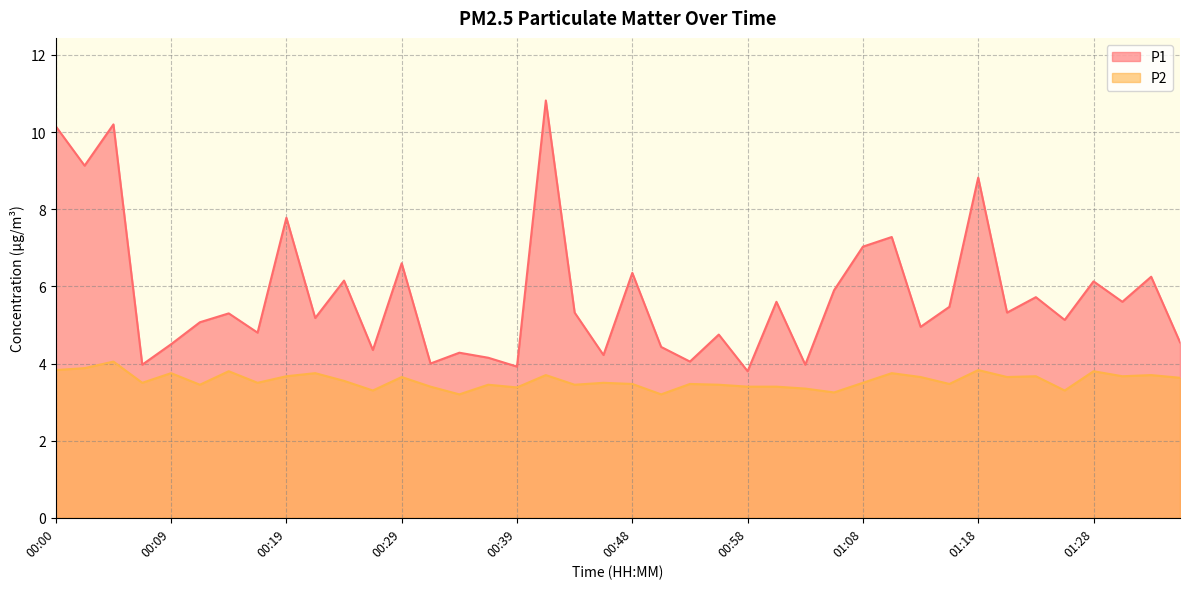

True or false: P2 has more than 1 points higher than both neighbors.

True